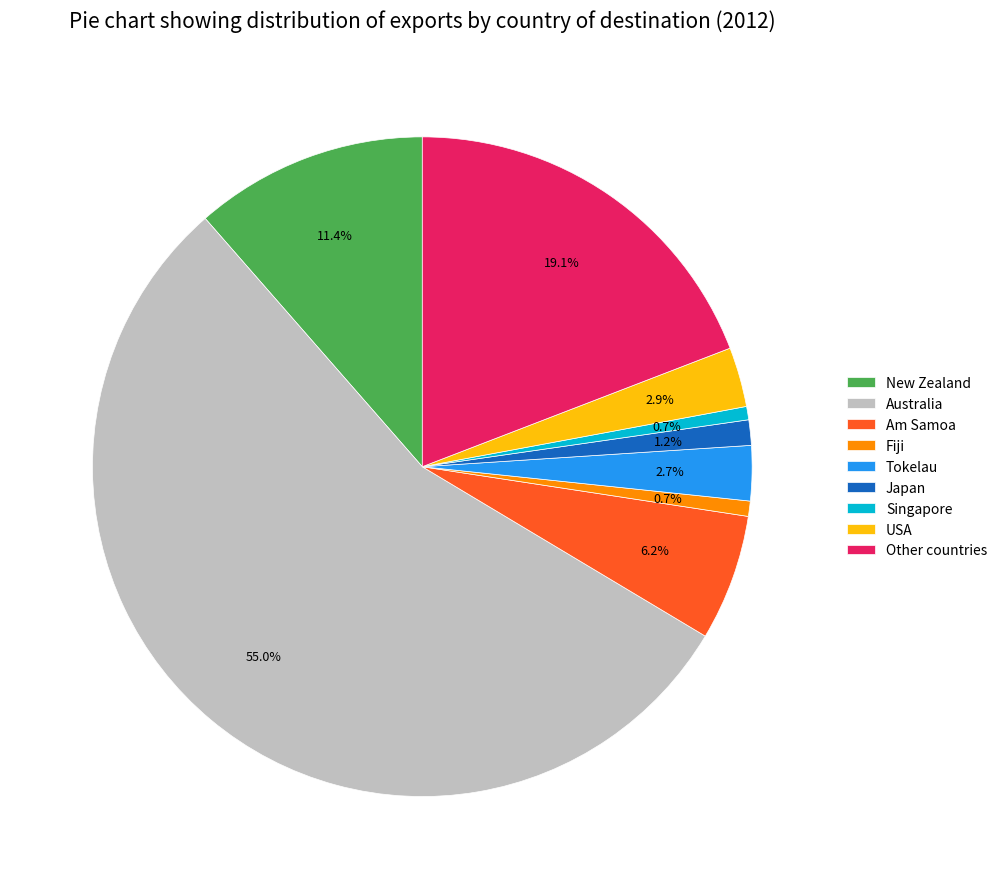

How many slices are in this pie chart?

9